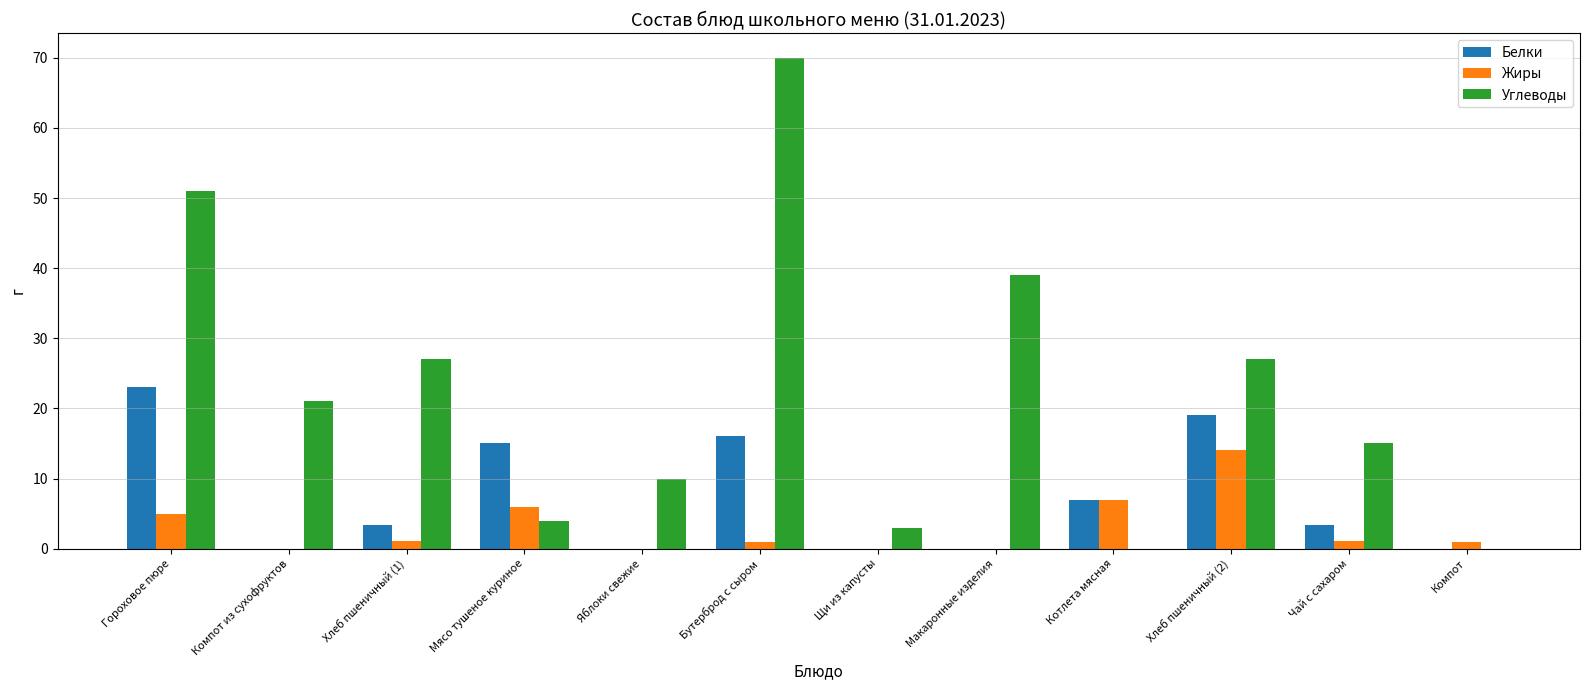

What value does the Углеводы series have at Хлеб пшеничный (1)?

27.0